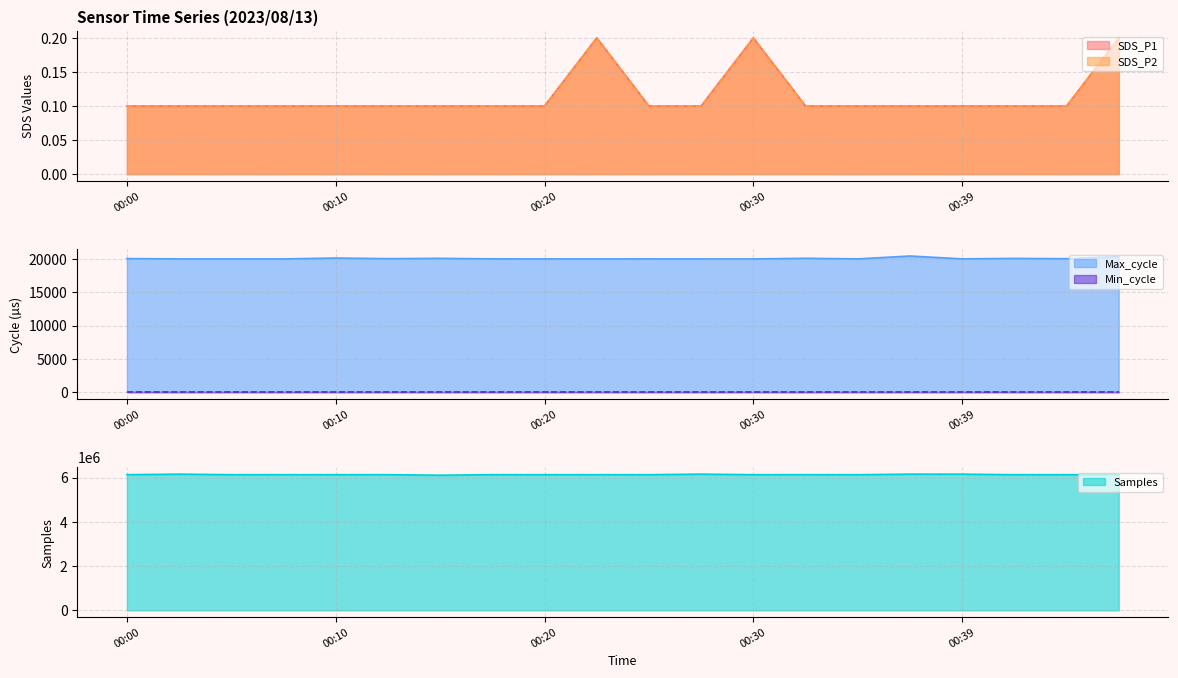

True or false: SDS_P2 and Max_cycle cross at least once.

False